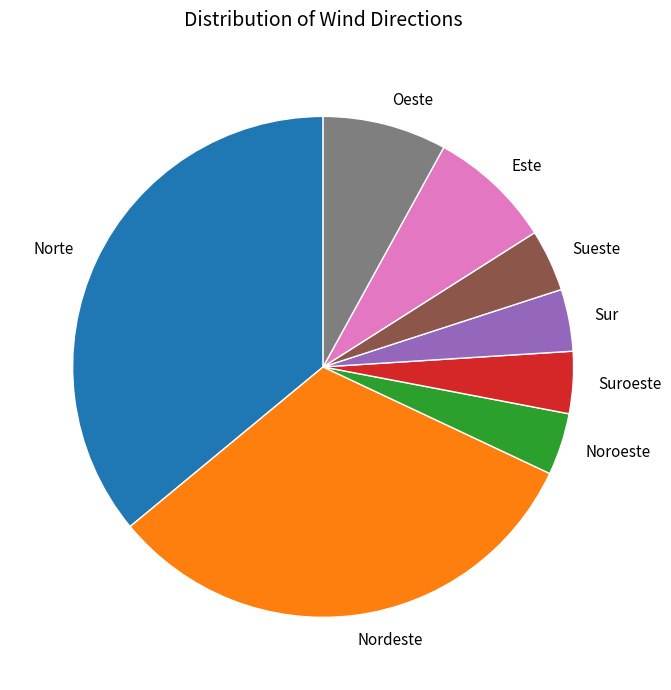

What is the ratio of the value at Noroeste to the value at Sur?

1.0